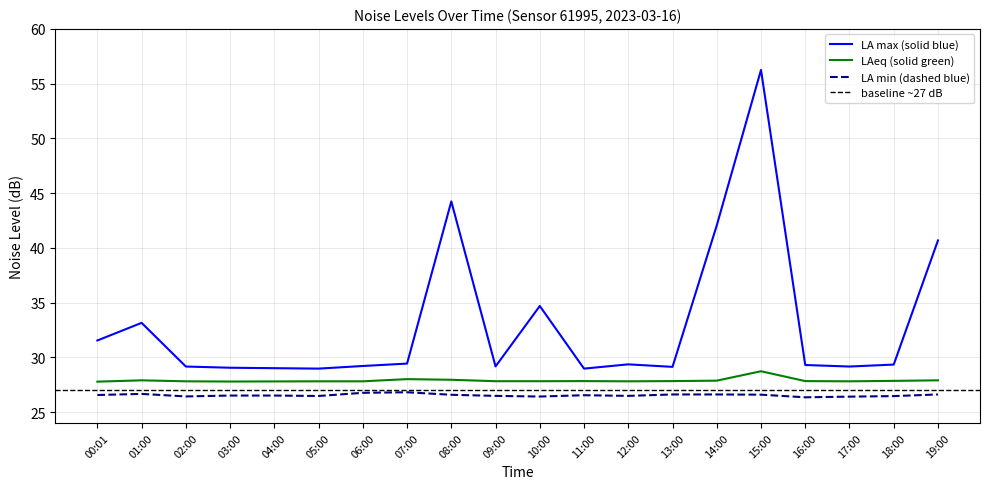

True or false: noise_LA_min and noise_LAeq intersect in this chart.

False